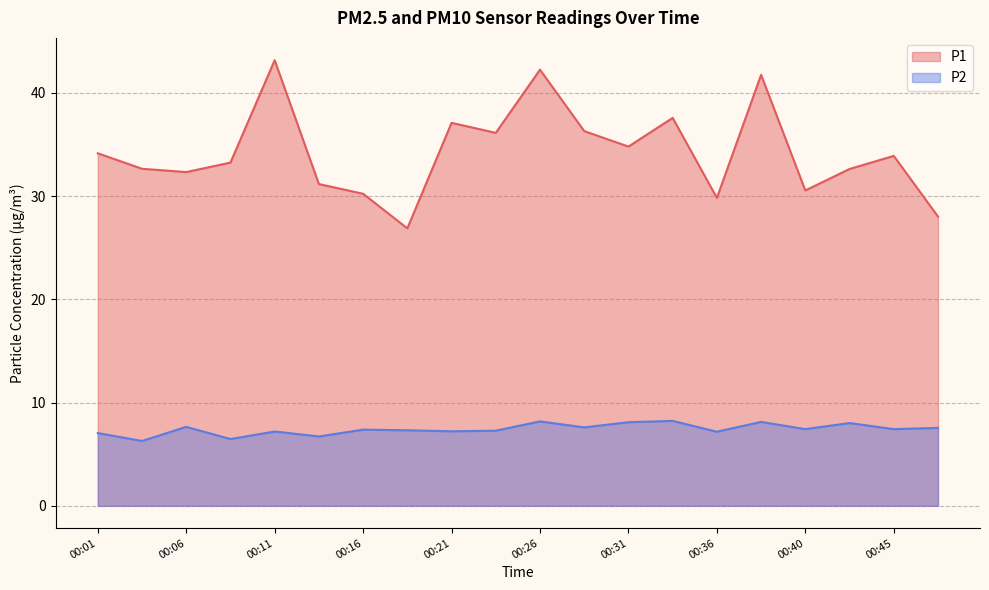

What is the lowest value of the P2 series?

6.3